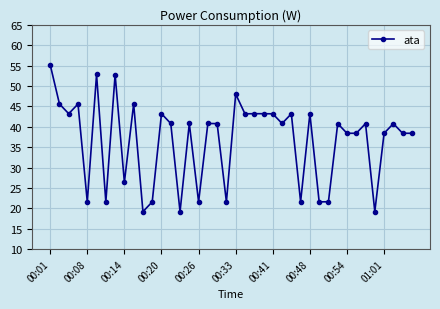

Count the number of data series in this chart.

1